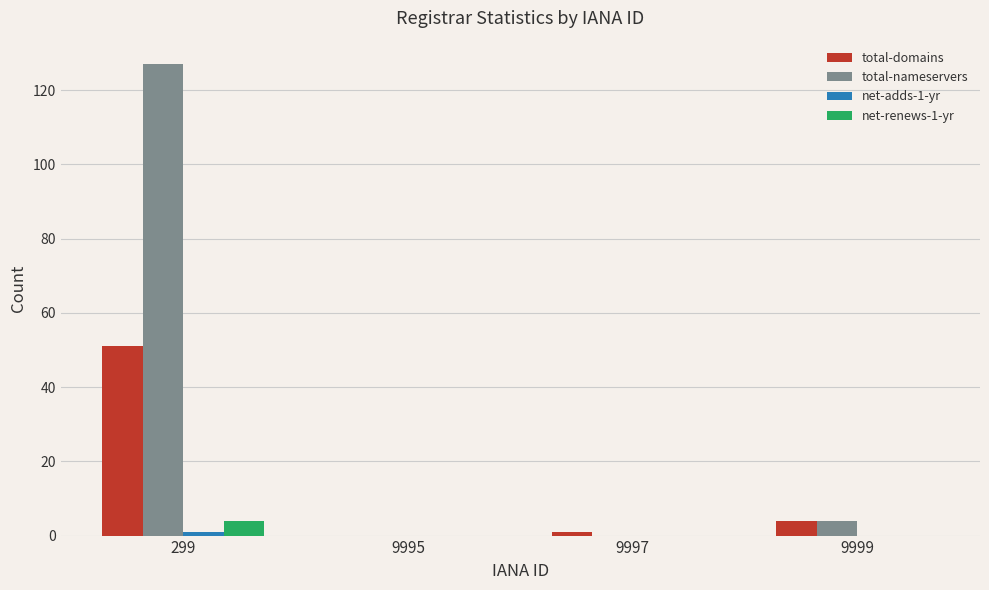

At which category is the sum across all series the highest?

299